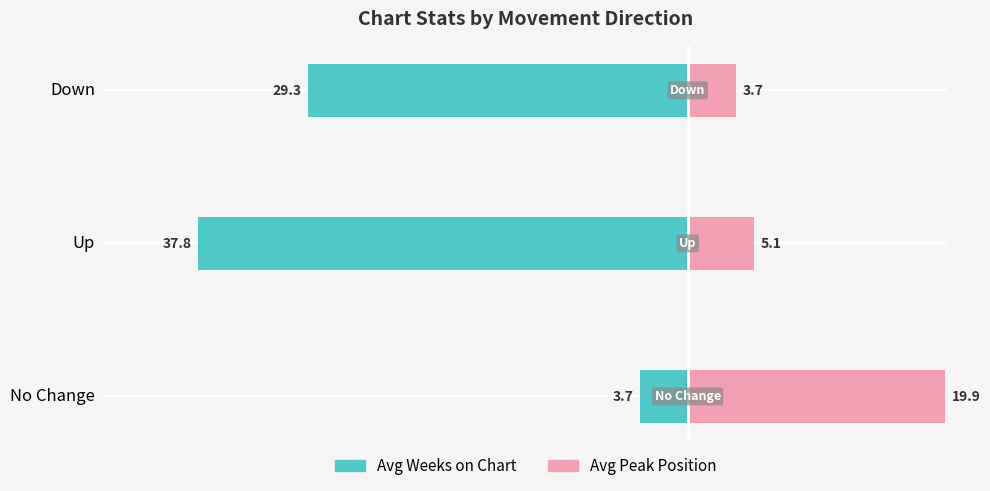

At how many categories does at least one series exceed -37?

3